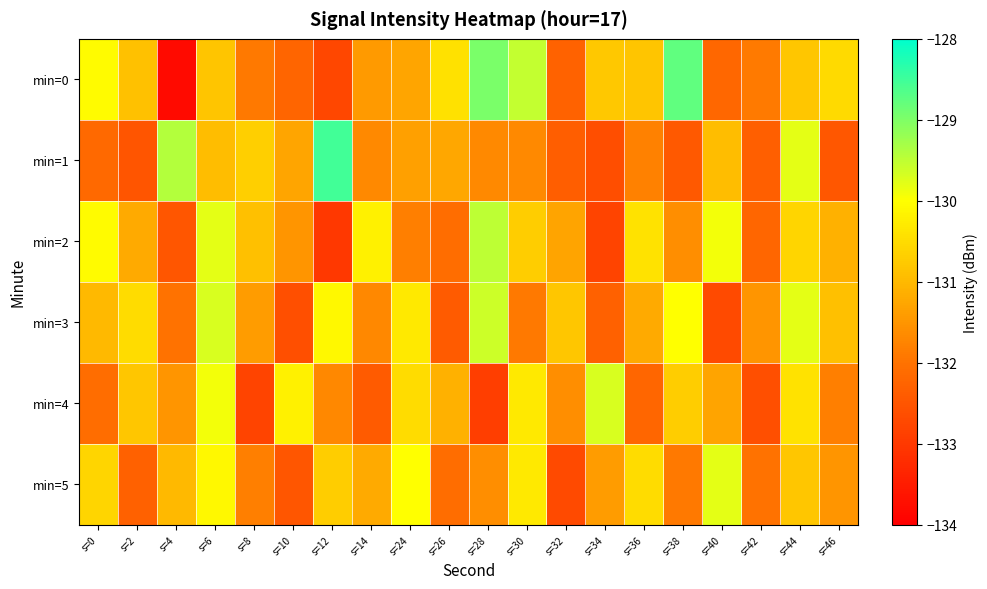

Which series has the widest spread of values?

min=0